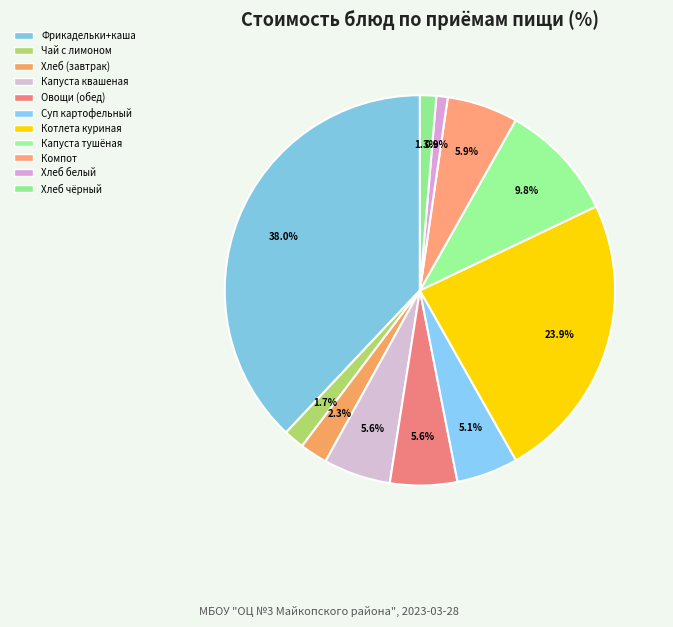

To the nearest percent, what is the difference between the largest and smallest slice percentages?

37%